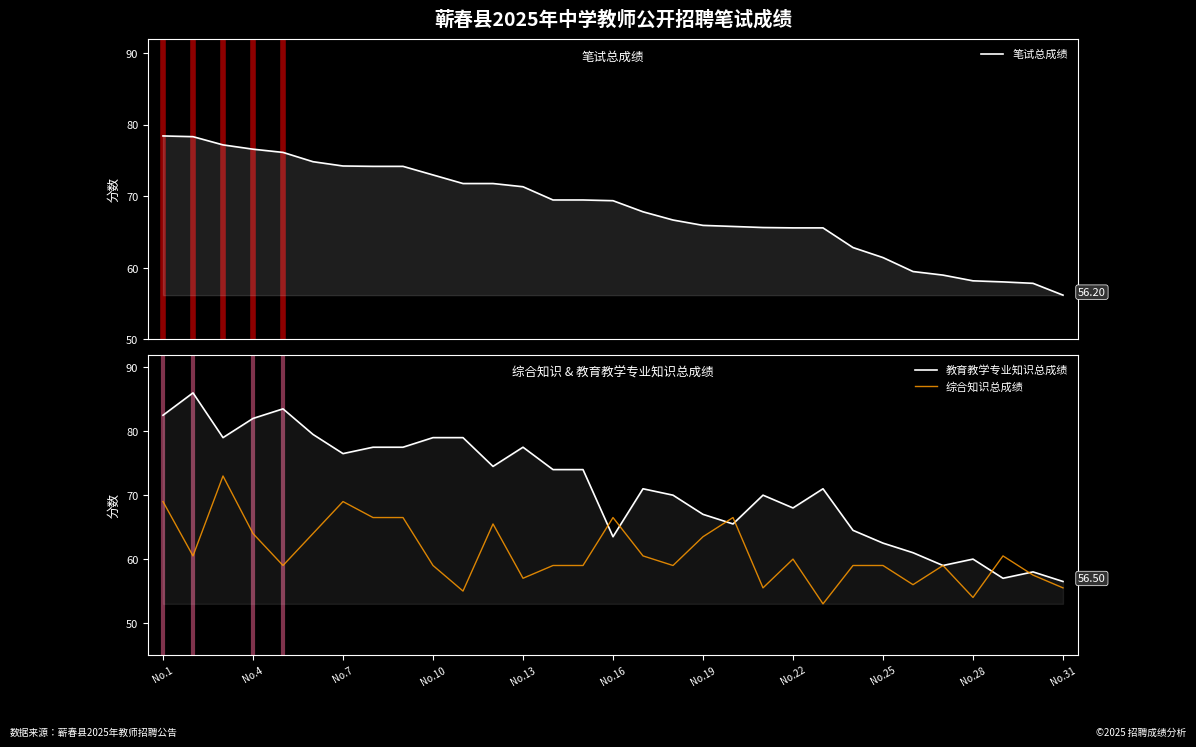

Is it true that 综合知识总成绩 equals 41.5 at No.1?

False